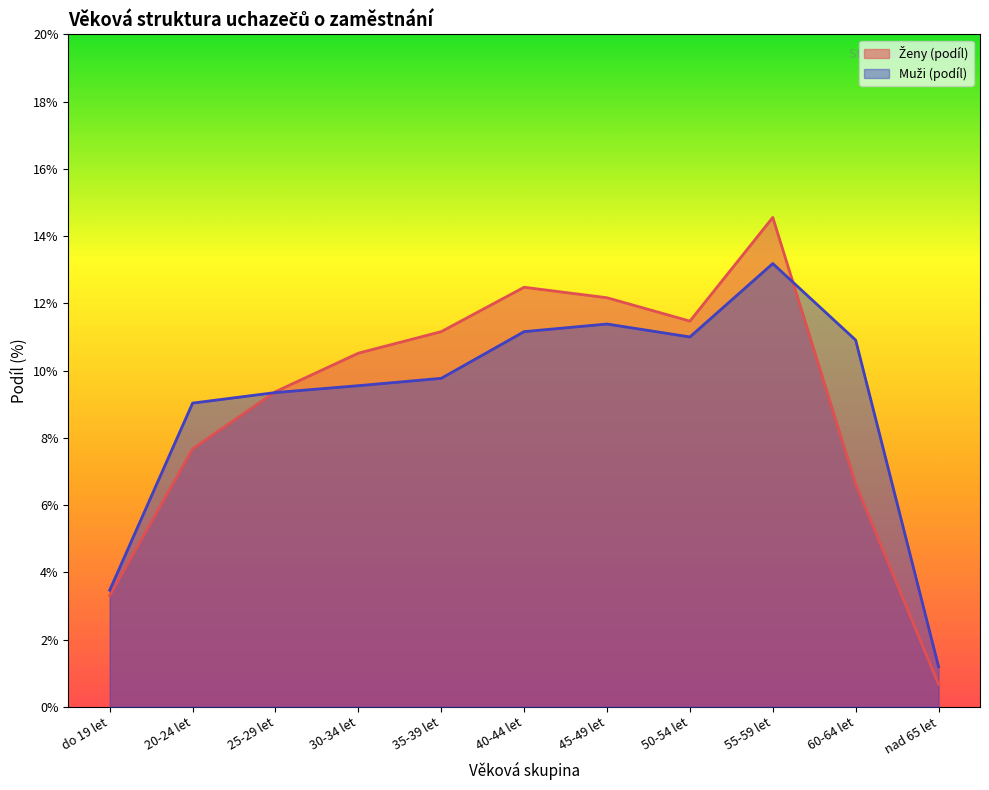

What is the value of the Ženy (podíl) point at the 6th from the left?

12.5